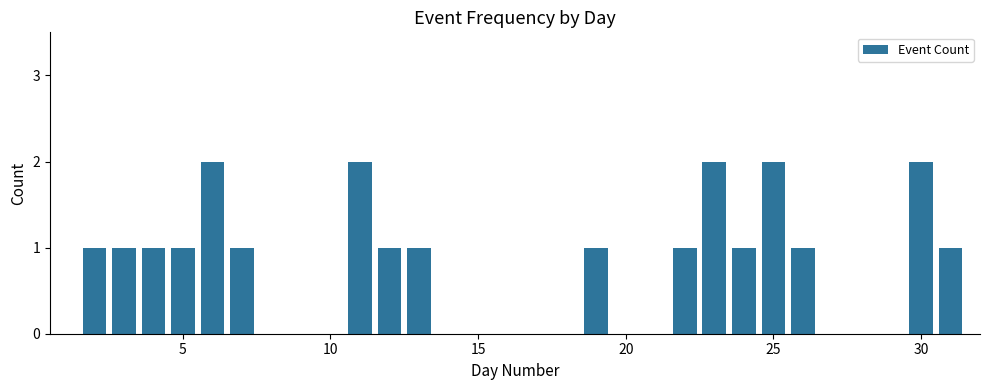

How many categories are shown in the chart?

30